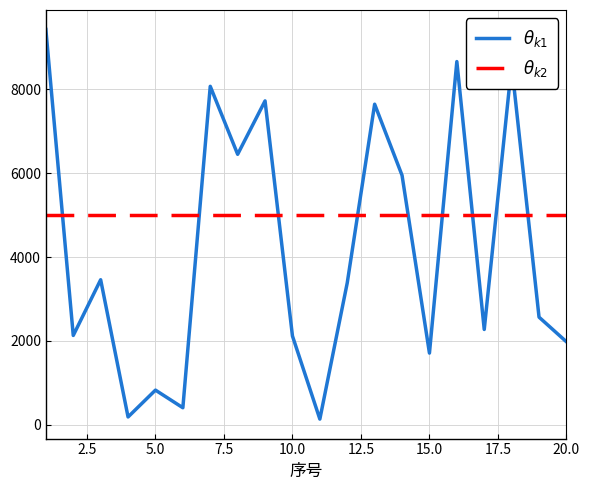

What is the greatest value displayed?

9432